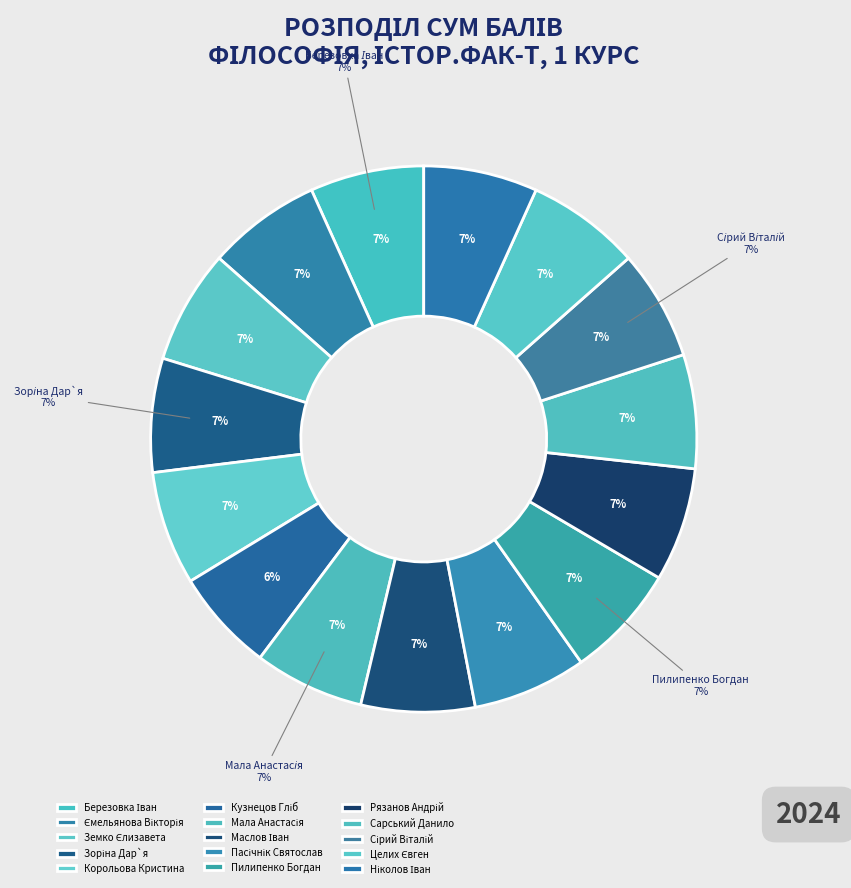

Does Матвієнко Владислав represent more than half of the total?

No